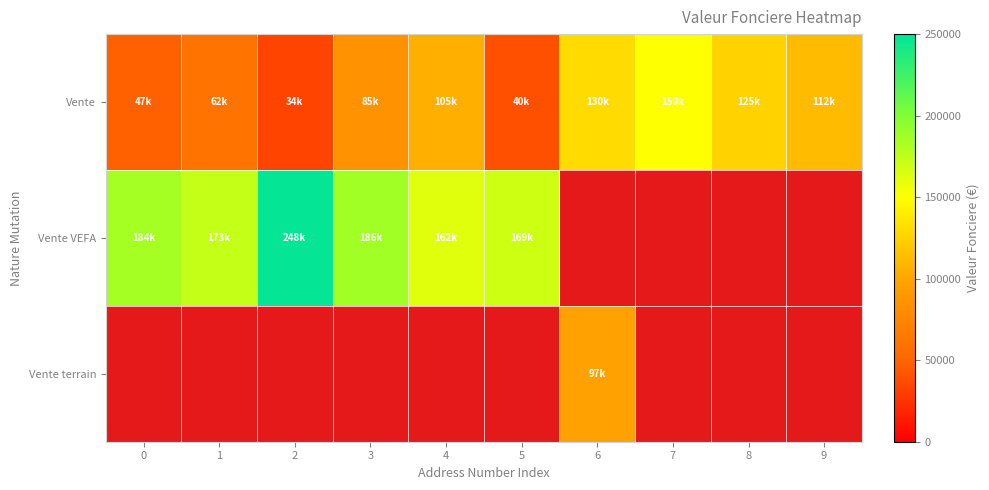

How many values in Vente VEFA are above zero?

6